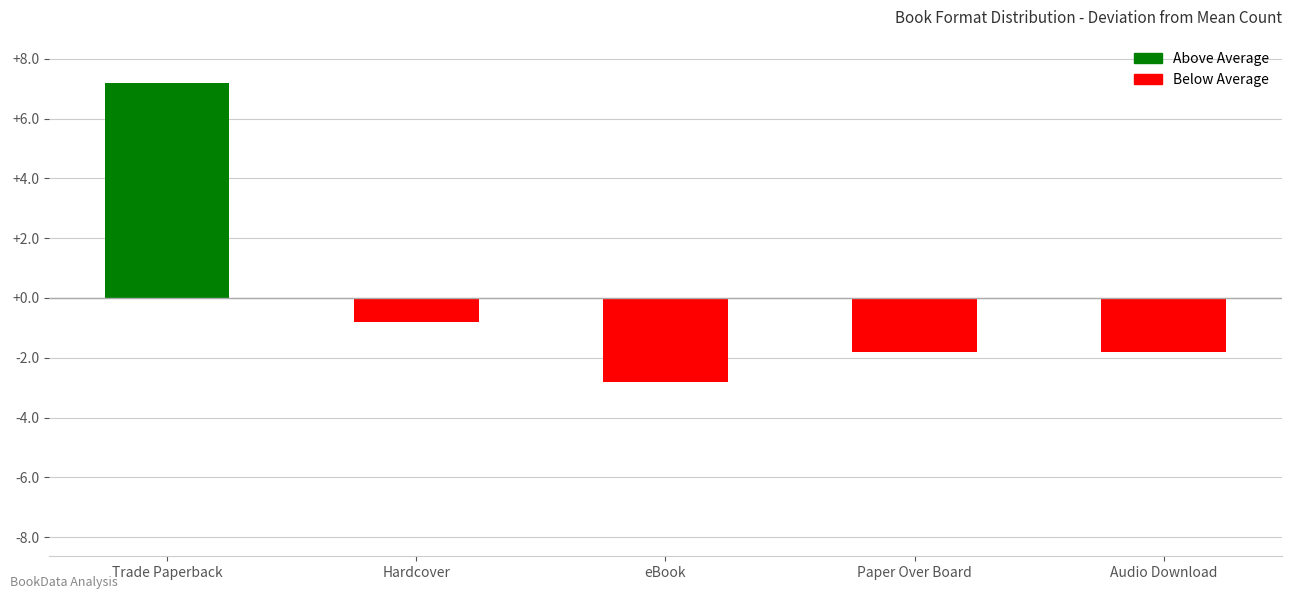

Between eBook and Hardcover, which is larger?

Hardcover